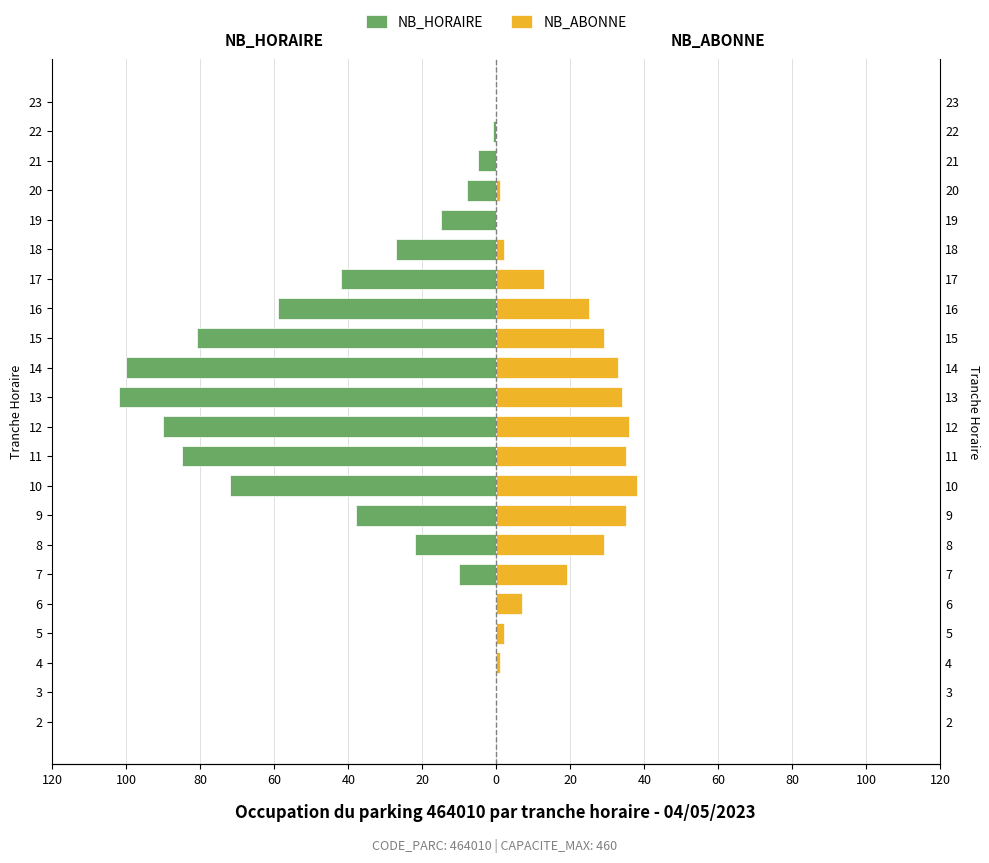

Does the chart contain any negative values?

Yes